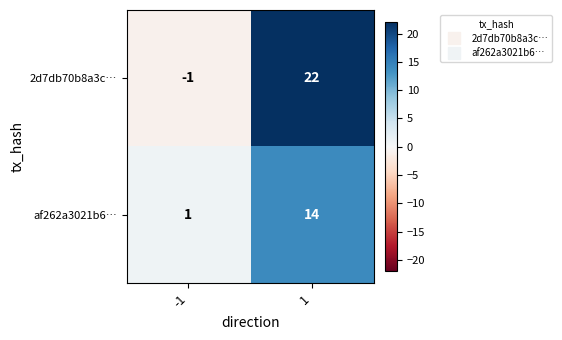

What is the difference between the highest and lowest values at -1?

2